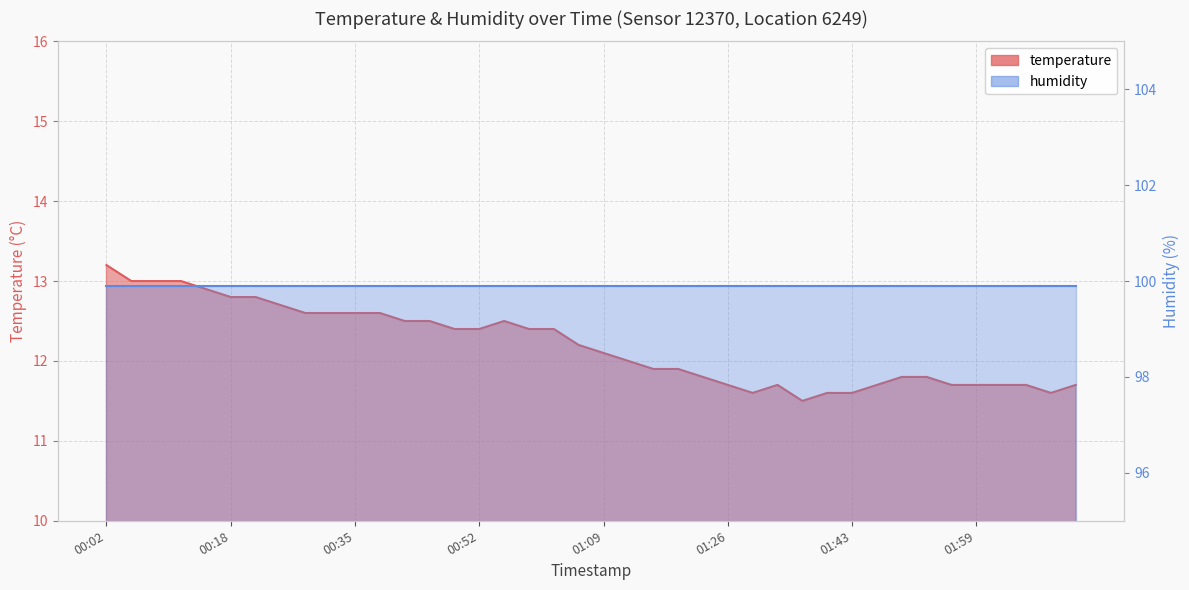

Does the chart display data point markers on the line(s)?

No